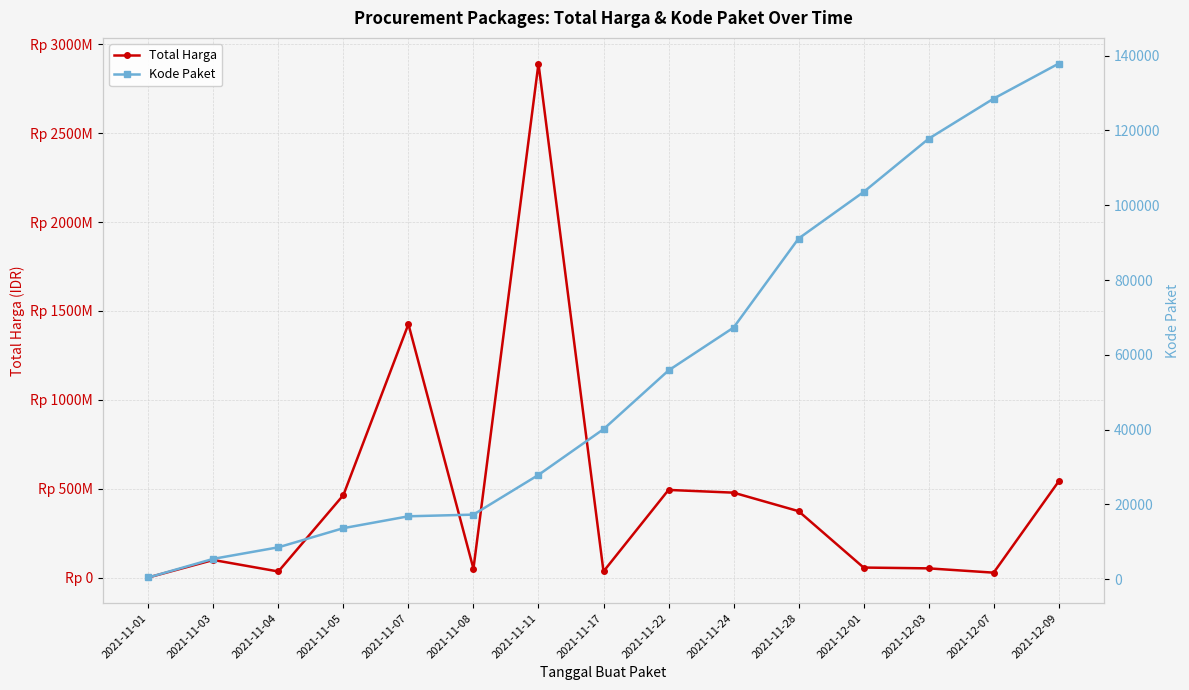

True or false: Total Harga and Kode Paket intersect in this chart.

False